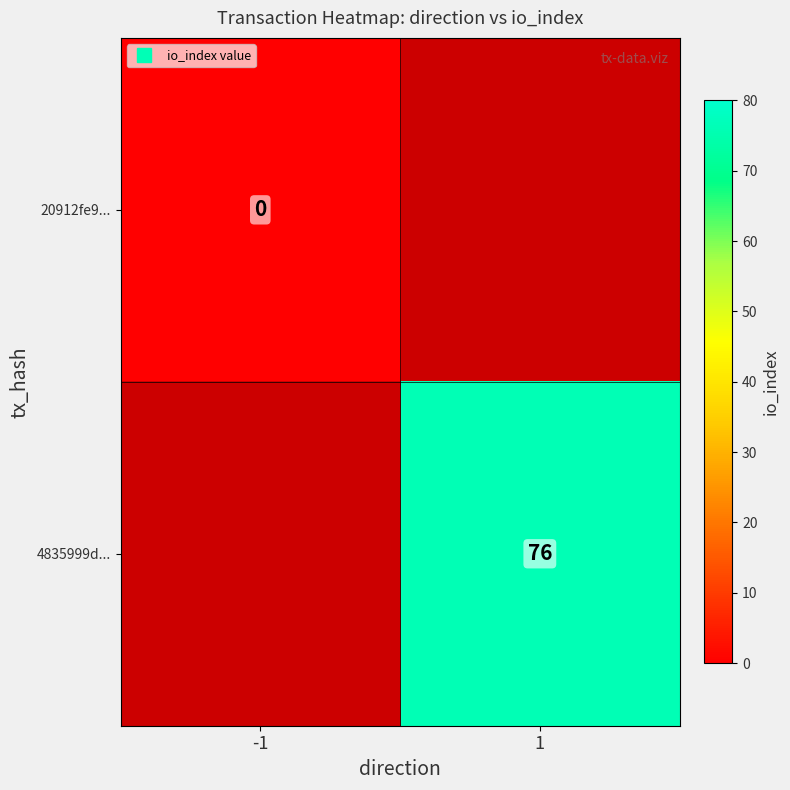

What is the greatest value displayed?

76.0